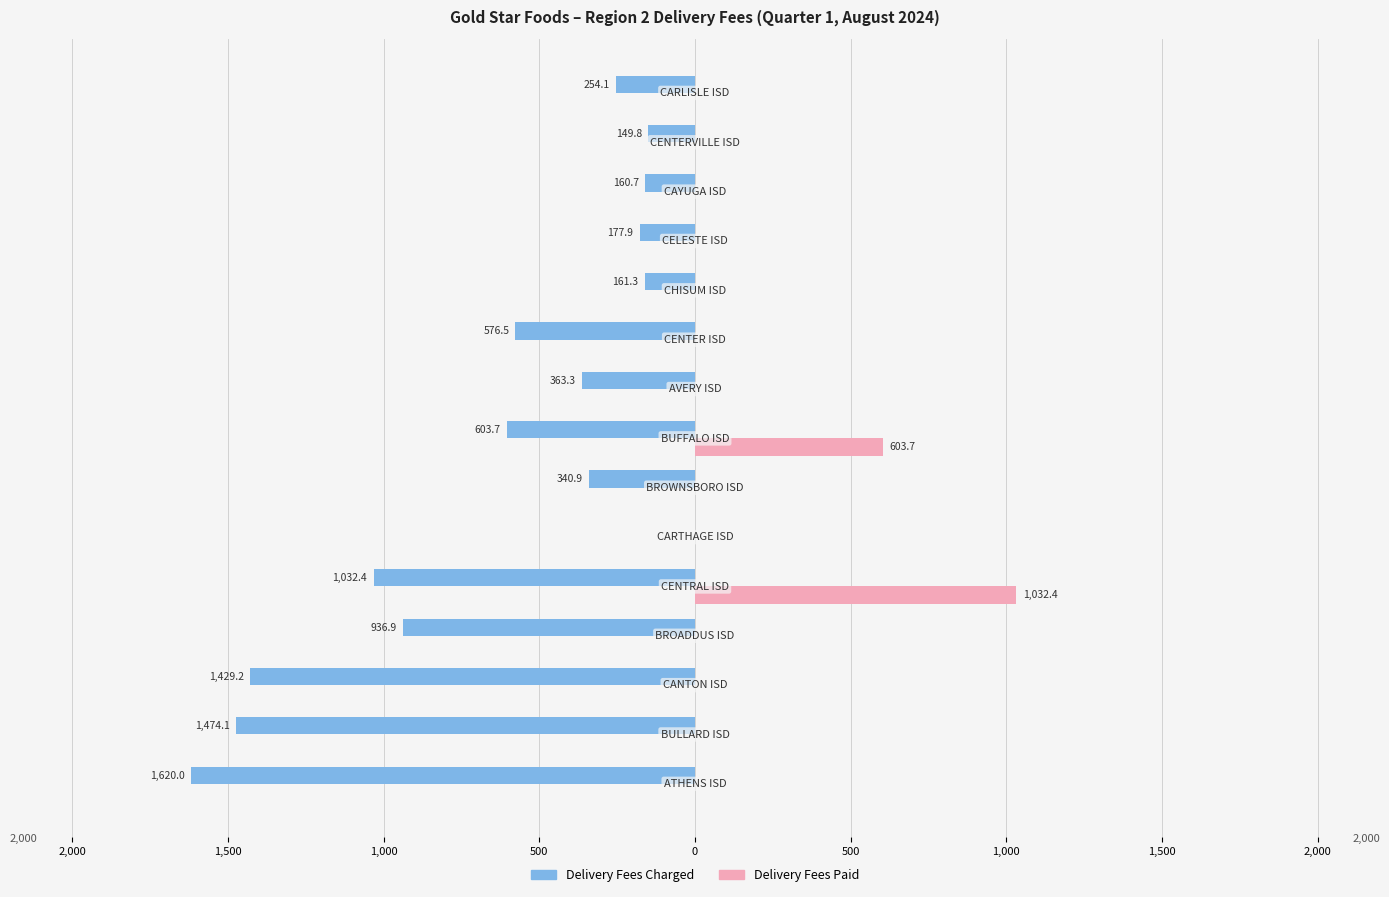

How many bars are there in each group?

2